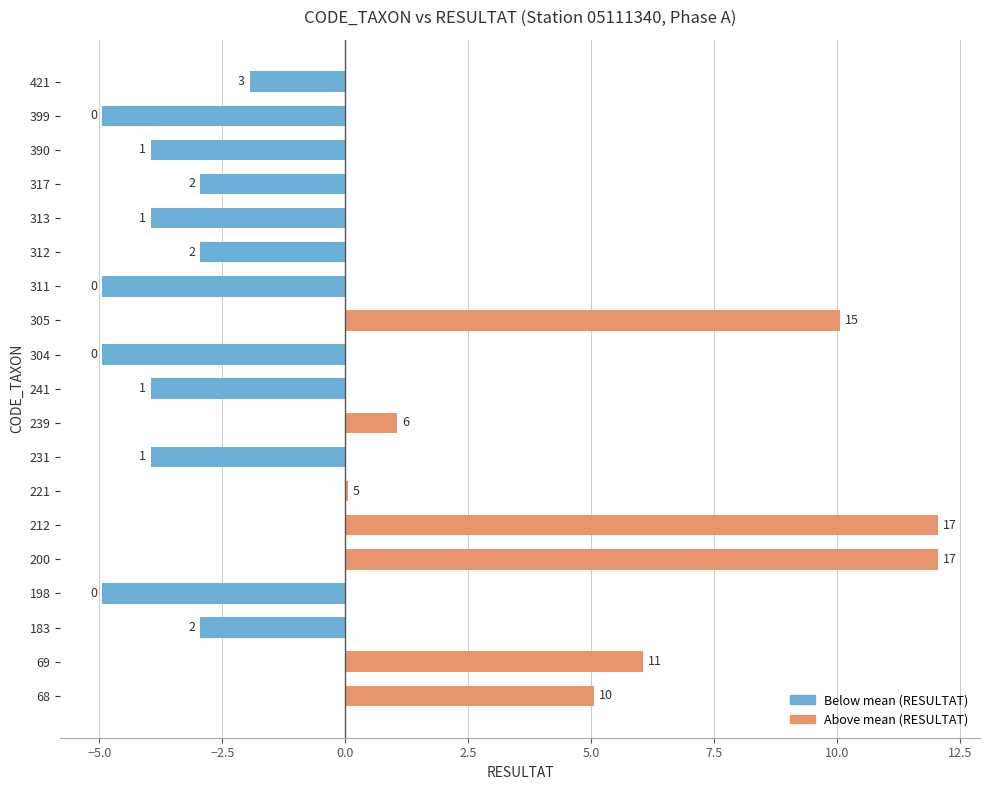

Are the bars horizontal?

Yes